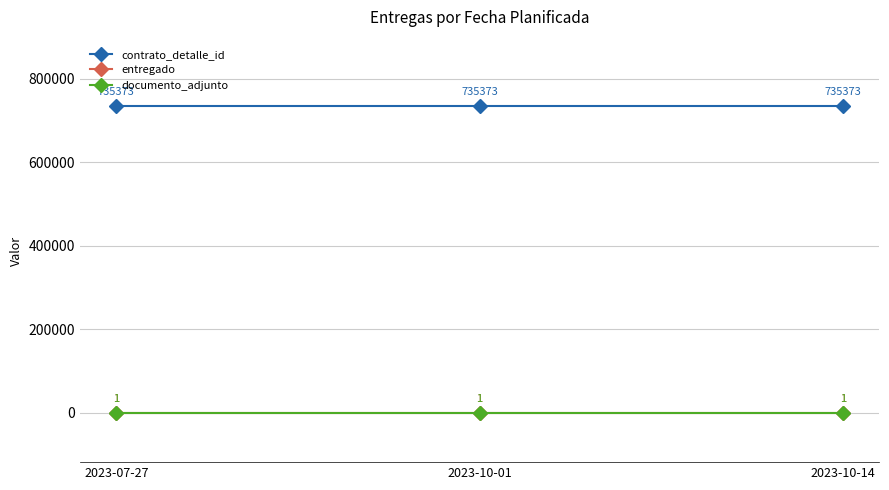

Reading left to right, what are all the values shown in this chart?

contrato_detalle_id: 735373	735373	735373
entregado: 1	1	1
documento_adjunto: 1	1	1